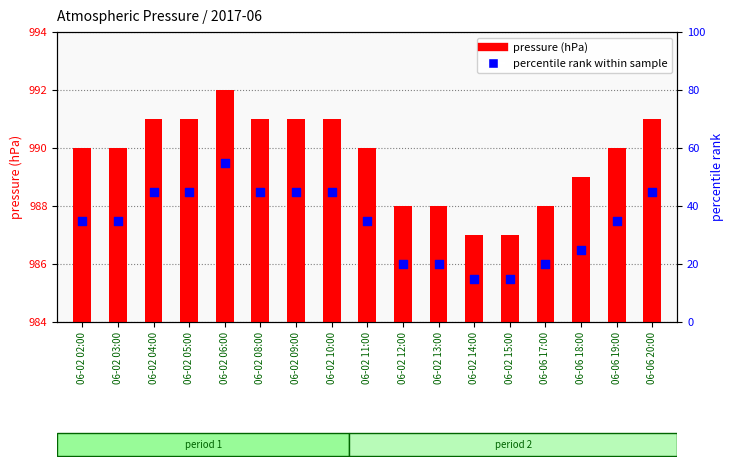

At which category is the sum across all series the highest?

06-02 06:00